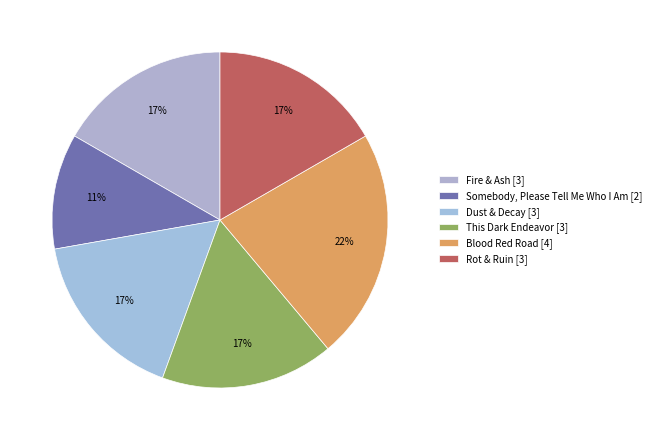

Do Rot & Ruin and Fire & Ash together represent more than half of the pie?

No